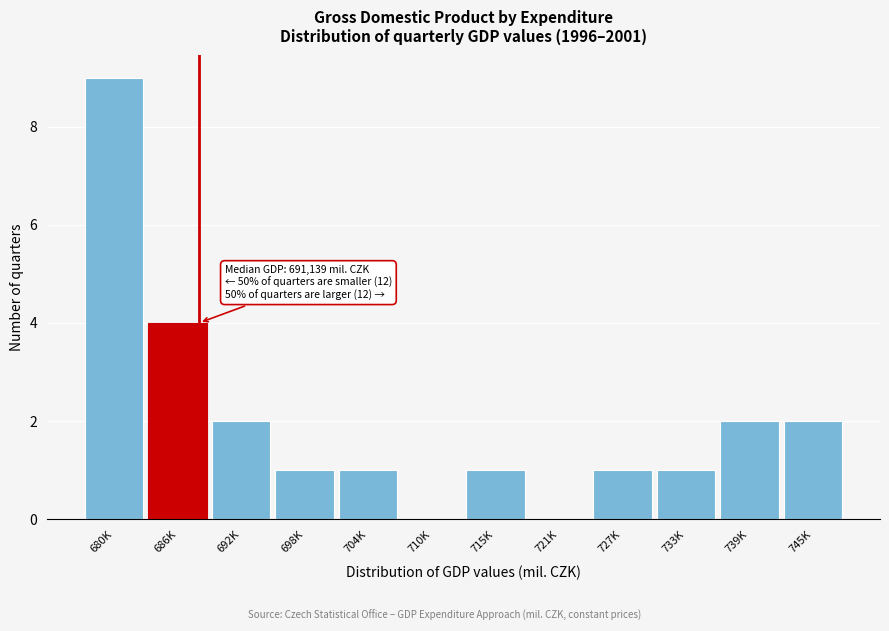

Reading right to left, what are all the values shown in this chart?

745K=2	739K=2	733K=1	727K=1	721K=0	715K=1	710K=0	704K=1	698K=1	692K=2	686K=4	680K=9